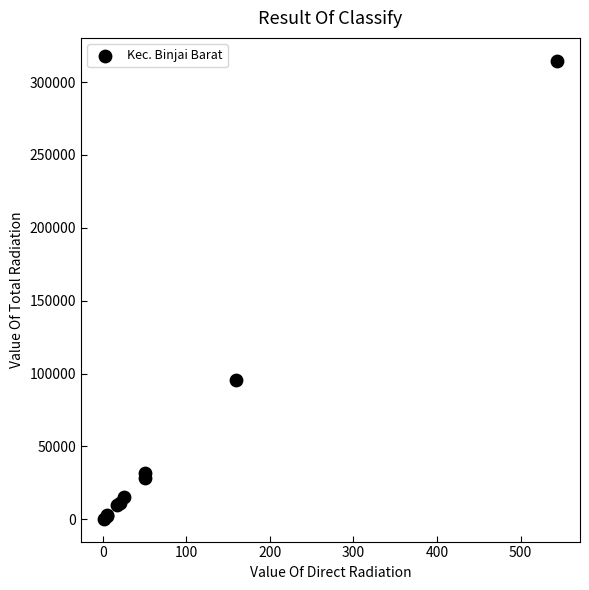

What Y value in the scatter plot is closest to 157500?

95625